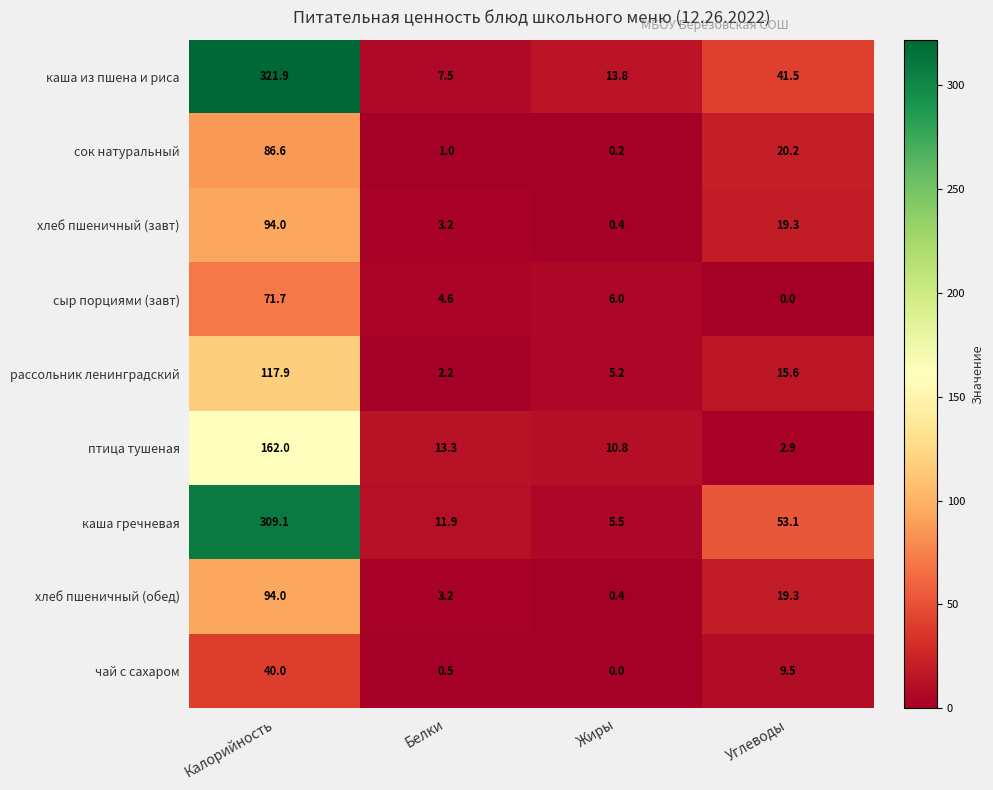

What is the maximum value shown in the chart?

321.9